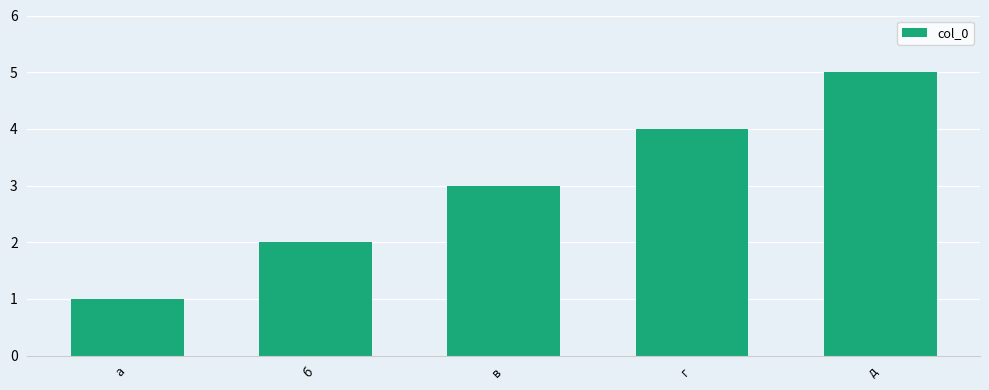

What is the difference between the values at а and в?

2